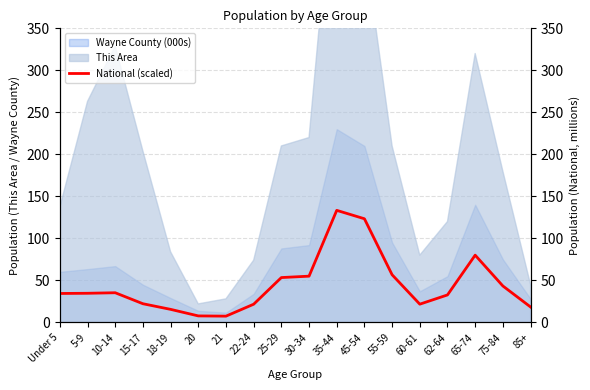

What is the label of the 6th point from the right?

55-59